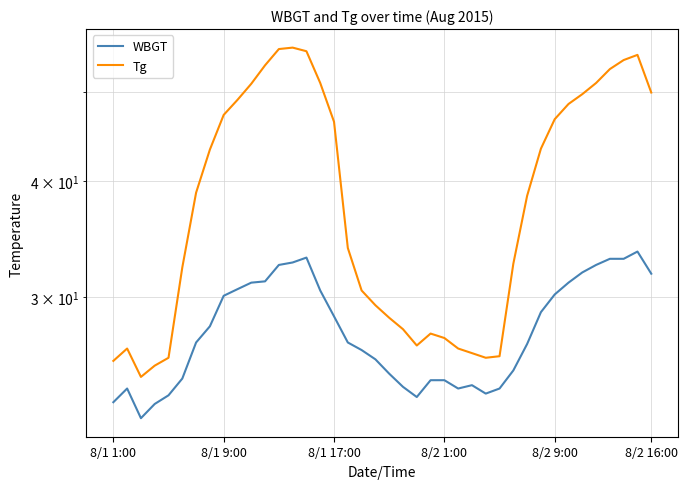

What value does the Tg series have at 7?

43.3